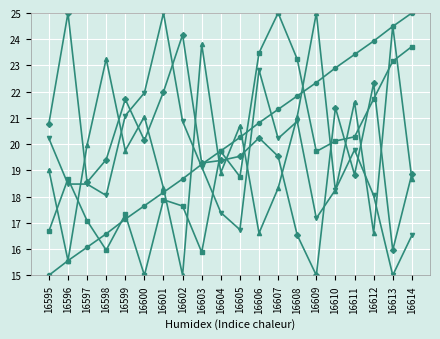

How many series are shown in this chart?

5